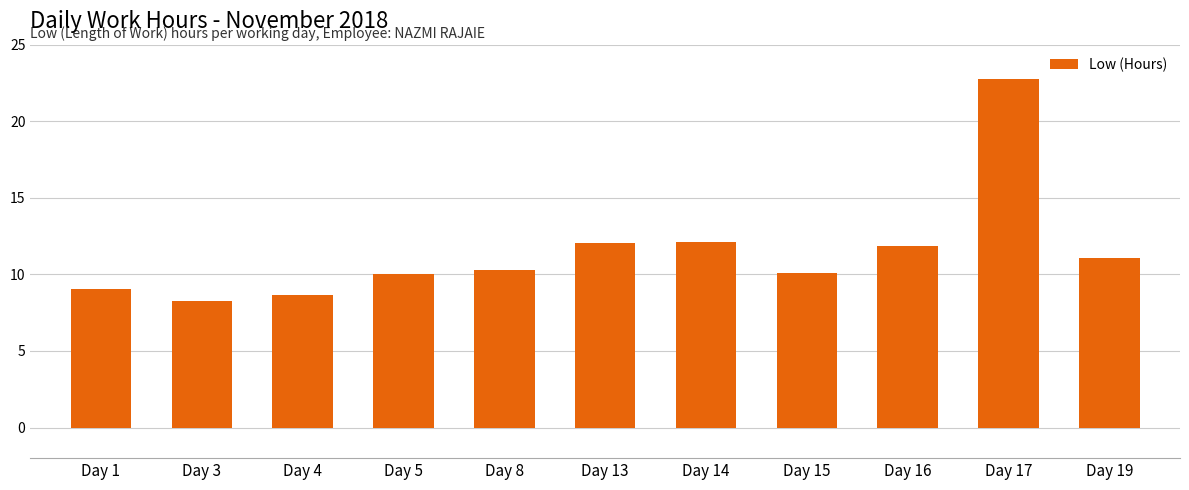

What is the difference between the second highest and minimum values?

3.9